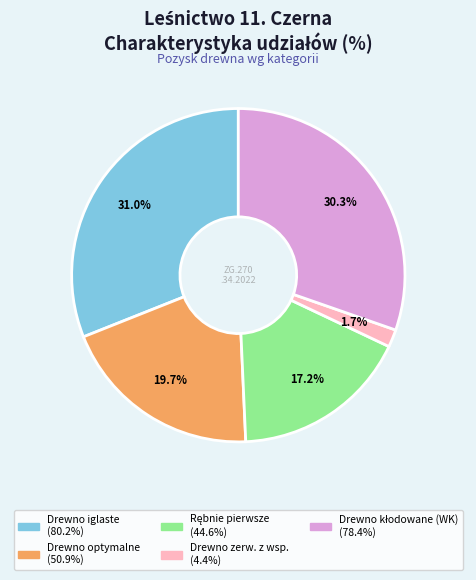

Is there a majority slice in this chart?

No